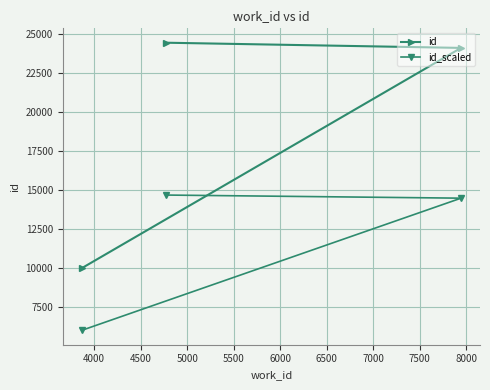

Rank the series by their average value, from lowest to highest.

id_scaled, id